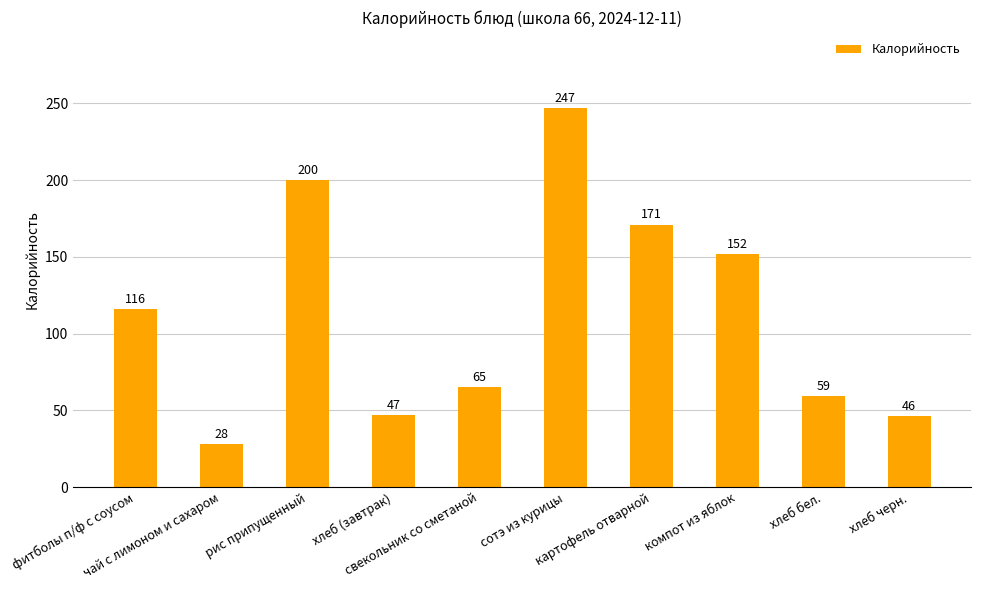

Are the bars horizontal?

No